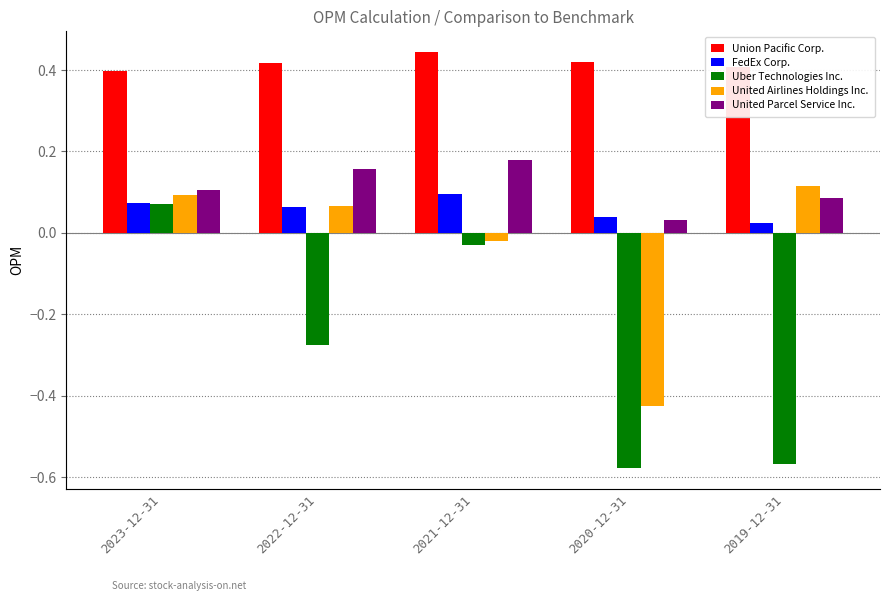

The FedEx Corp. series shows 0.0 at 2023-12-31. True or false?

False